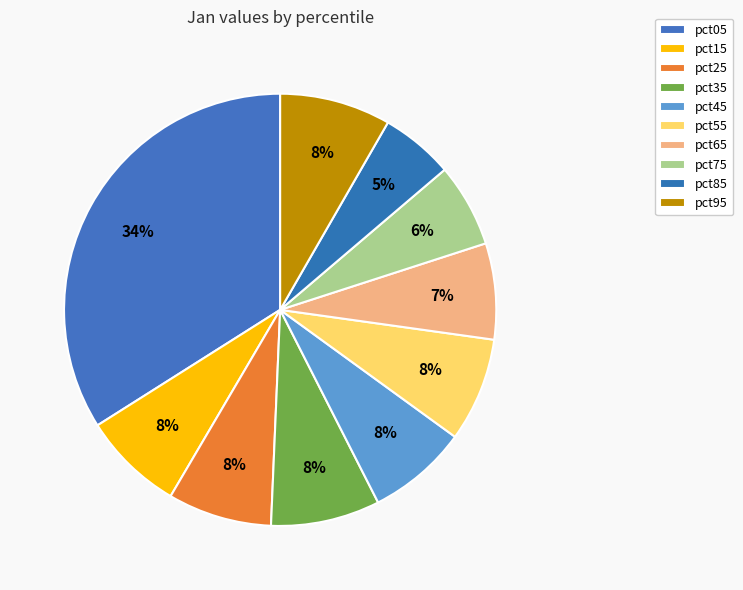

What percentage do pct85 and pct45 together represent?

13.0%